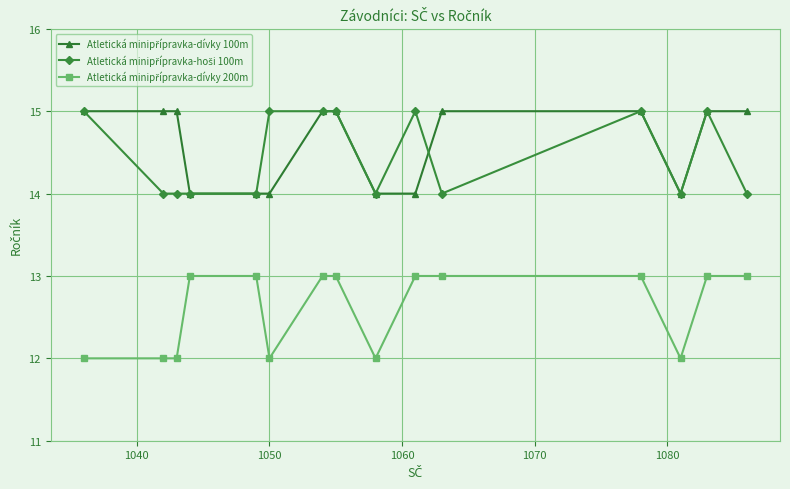

What is the maximum value shown in the chart?

15